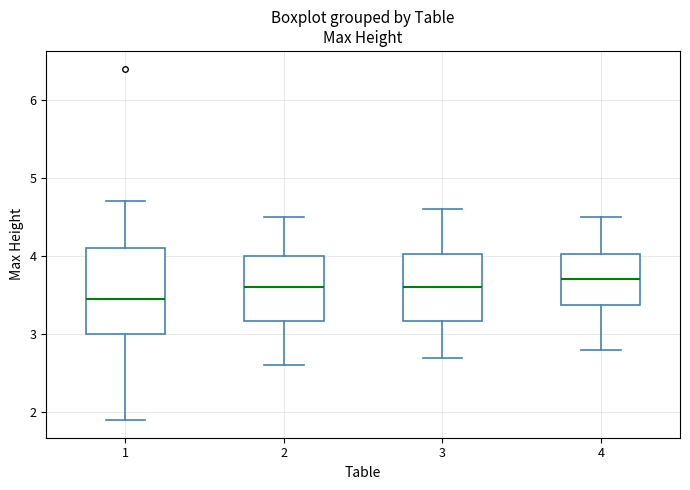

Reading left to right, transcribe this box plot: for each box, give where its median line is, the range the box spans, and where its two whiskers end, as read against the y-axis. The values are not printed on the chart, so give them approximately, as read against the axis.

1: median 3.5, box 3.0 to 4.1, whiskers 1.9 to 4.7
2: median 3.6, box 3.2 to 4.0, whiskers 2.6 to 4.5
3: median 3.6, box 3.2 to 4.0, whiskers 2.7 to 4.6
4: median 3.7, box 3.4 to 4.0, whiskers 2.8 to 4.5